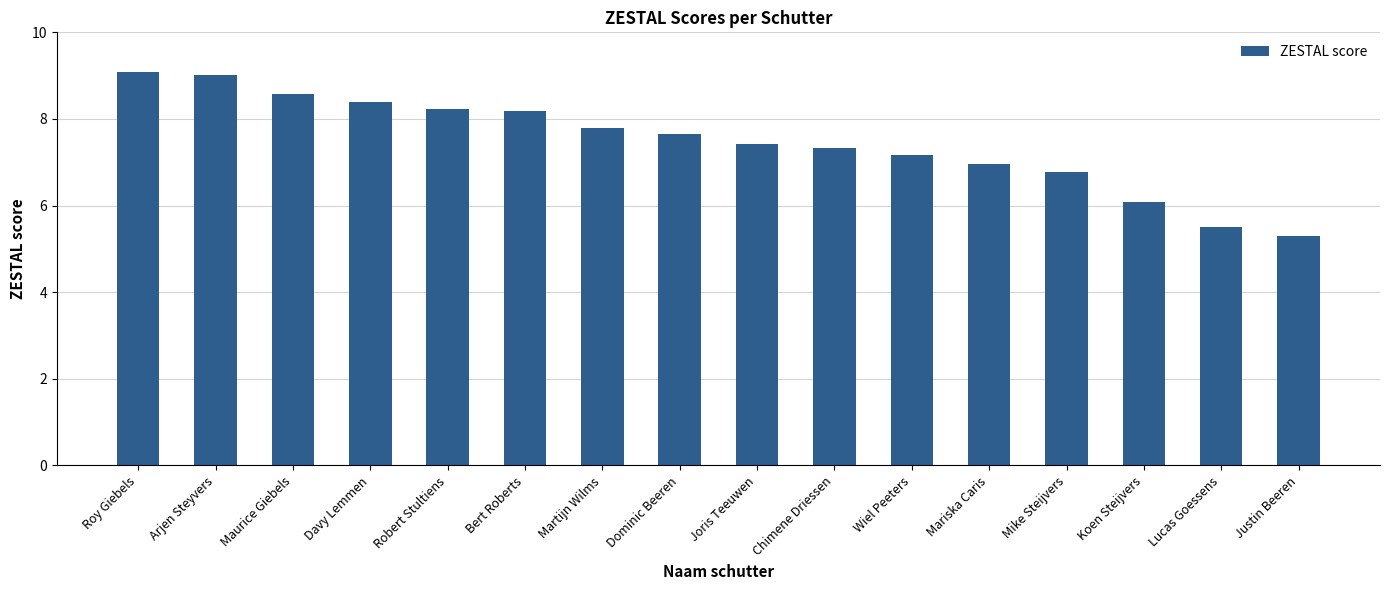

How many values are below 7?

5